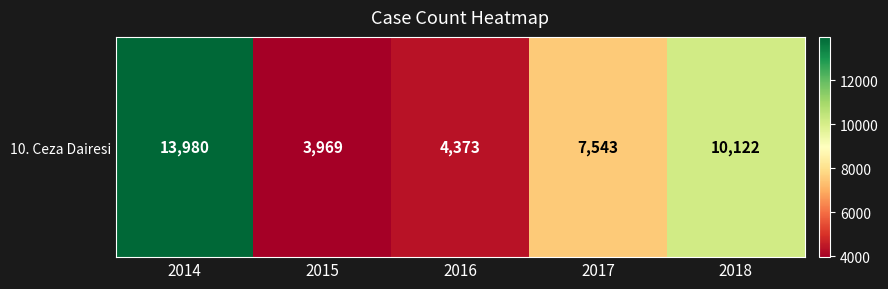

What is the maximum value shown in the chart?

13980